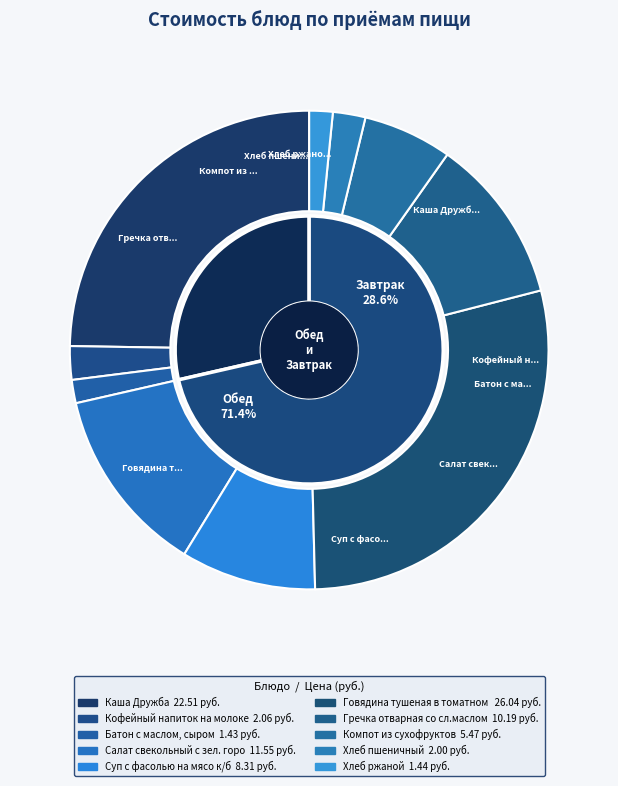

To the nearest percent, what is the average slice percentage?

10%